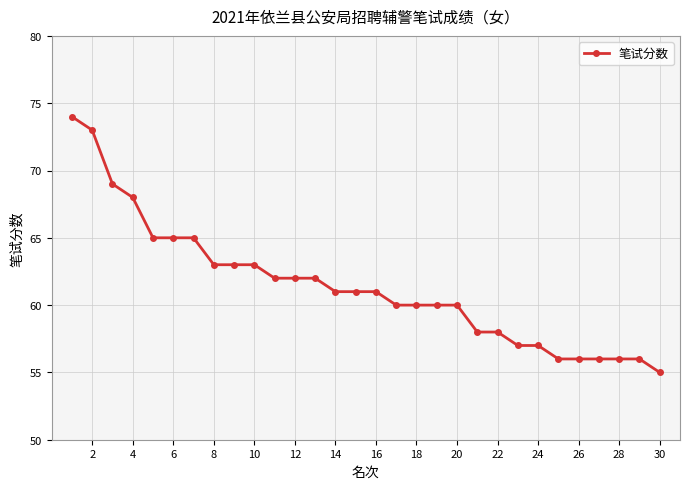

Reading left to right, what are all the values shown in this chart?

74	73	69	68	65	65	65	63	63	63	62	62	62	61	61	61	60	60	60	60	58	58	57	57	56	56	56	56	56	55